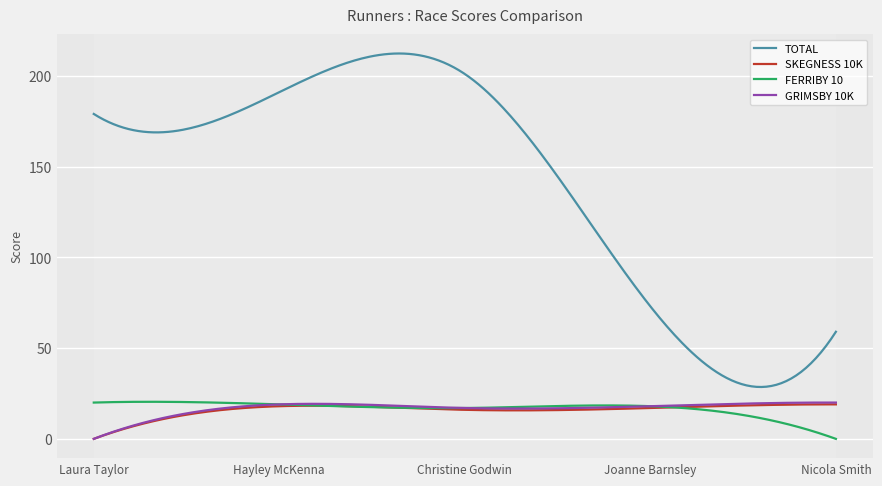

What is the maximum value for TOTAL?

212.3